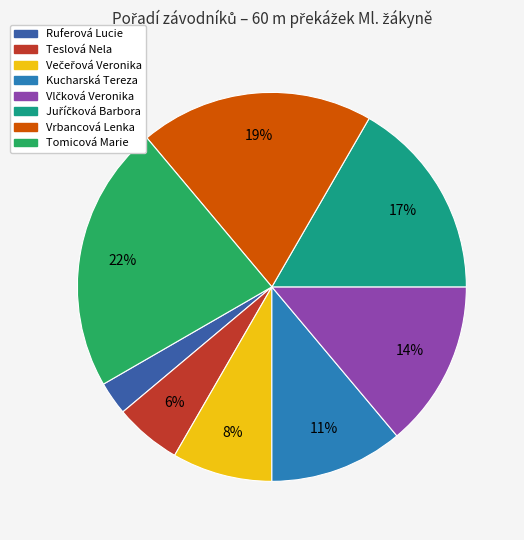

Do Teslová Nela and Vrbancová Lenka together represent more than half of the pie?

No